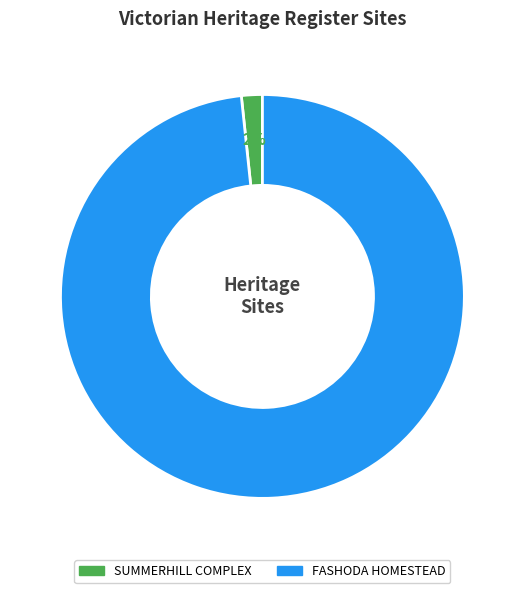

Does any single category account for the majority?

Yes